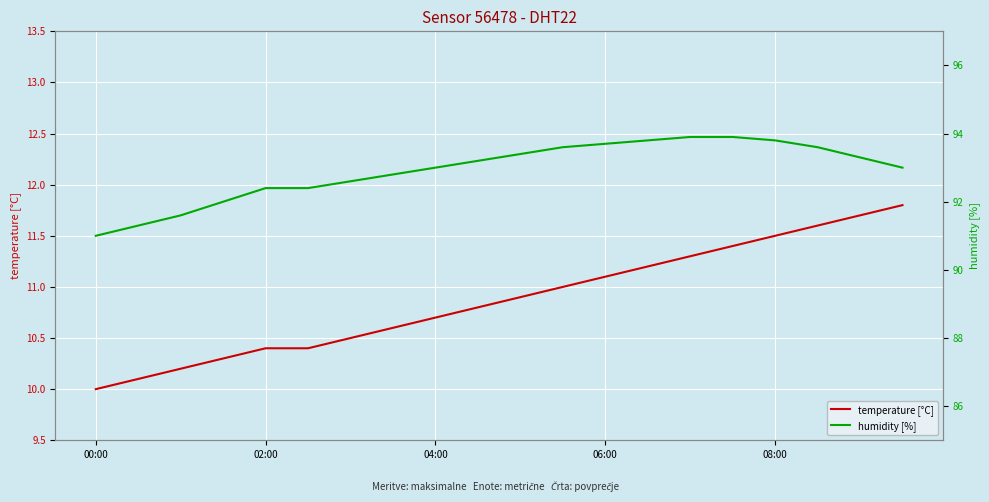

How many data points in humidity [%] are less than 93?

8